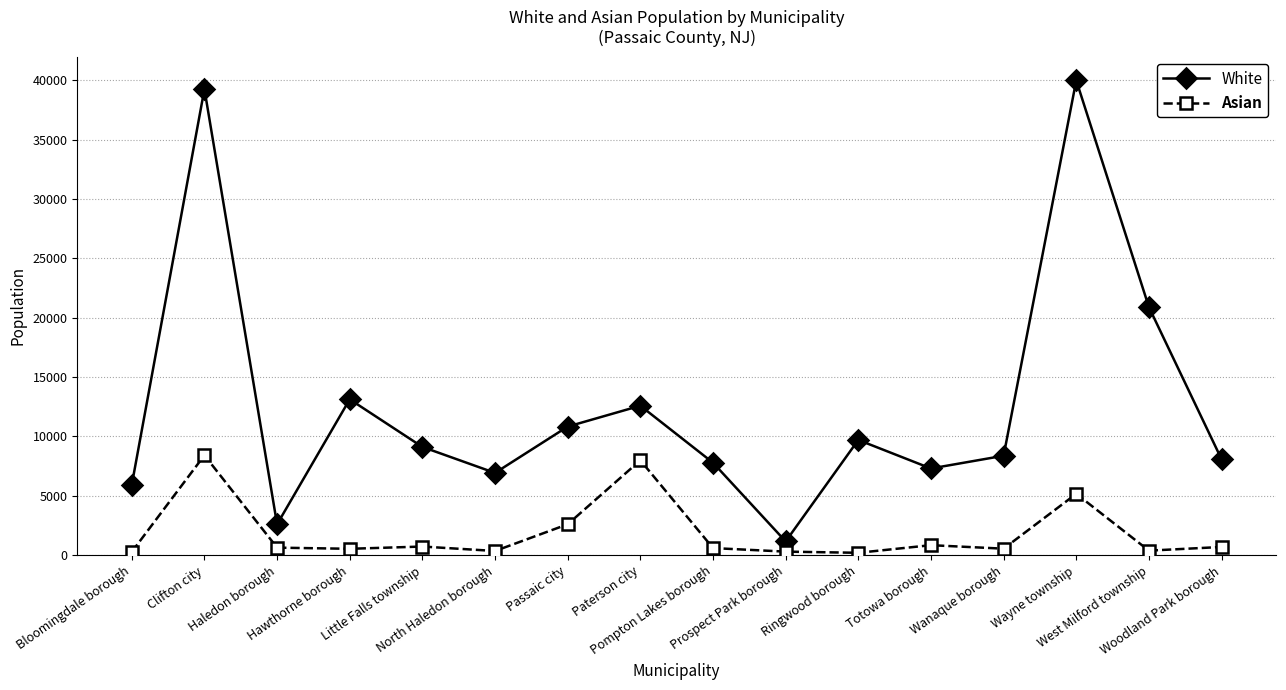

True or false: White has more than 0 points higher than both neighbors.

True